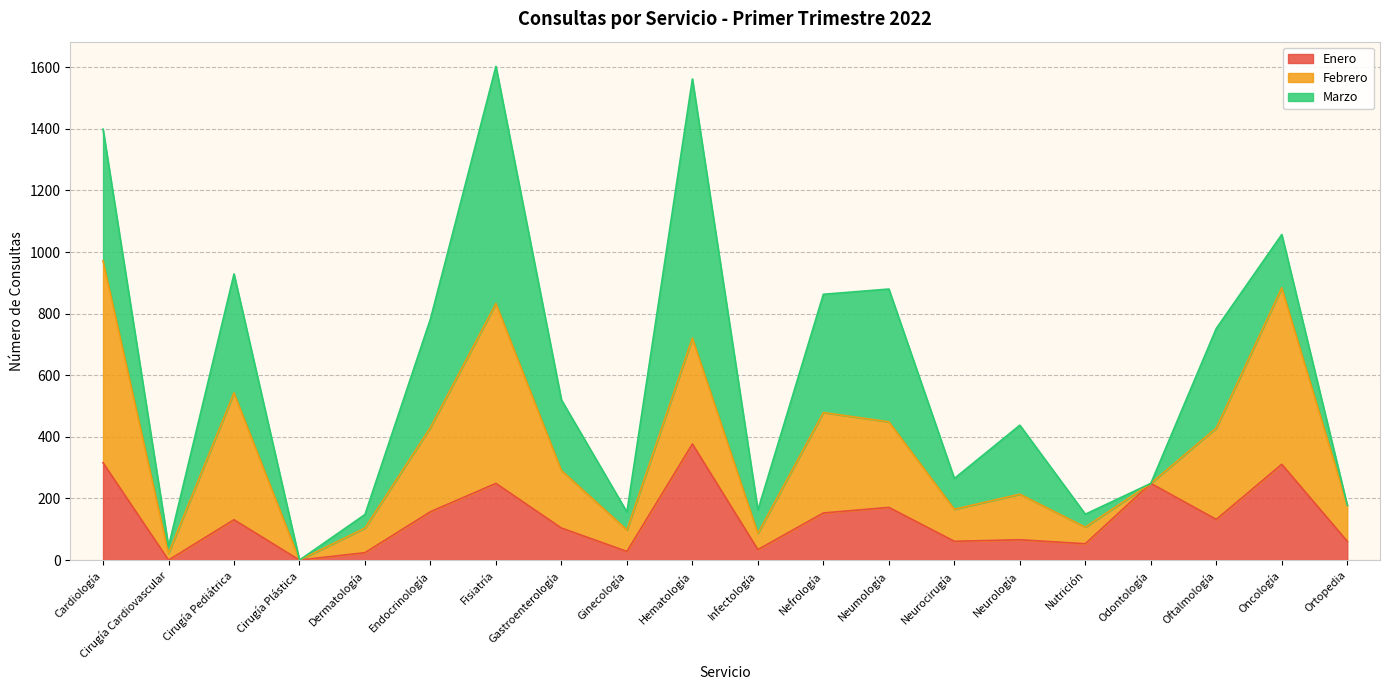

True or false: Febrero has a value of 441 at Oftalmología.

False